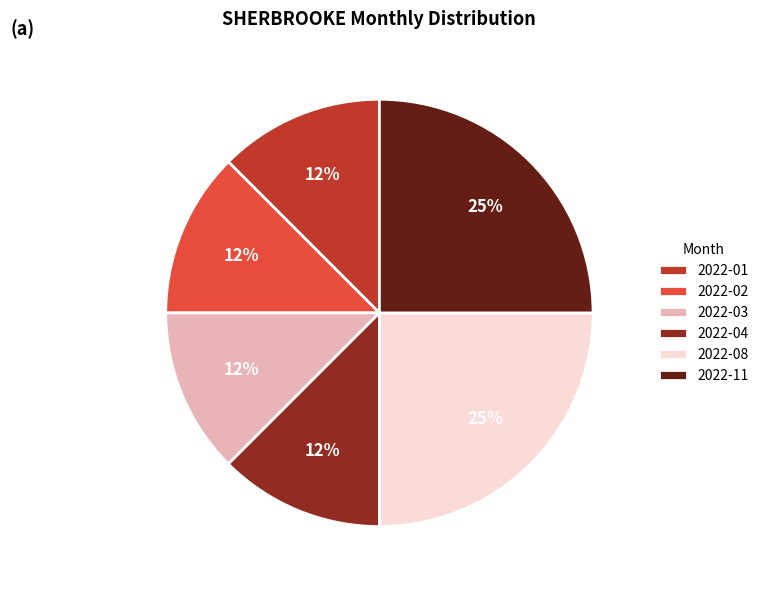

Combined, do 2022-08 and 2022-02 account for over 50%?

No